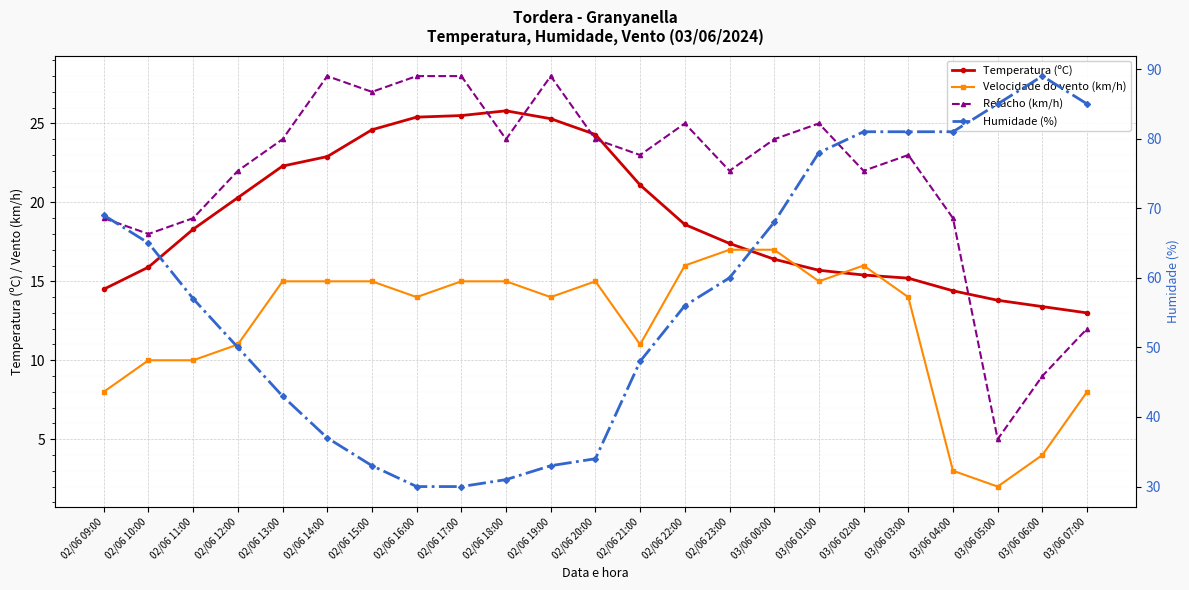

At which category does the chart reach its peak across all series?

03/06 06:00